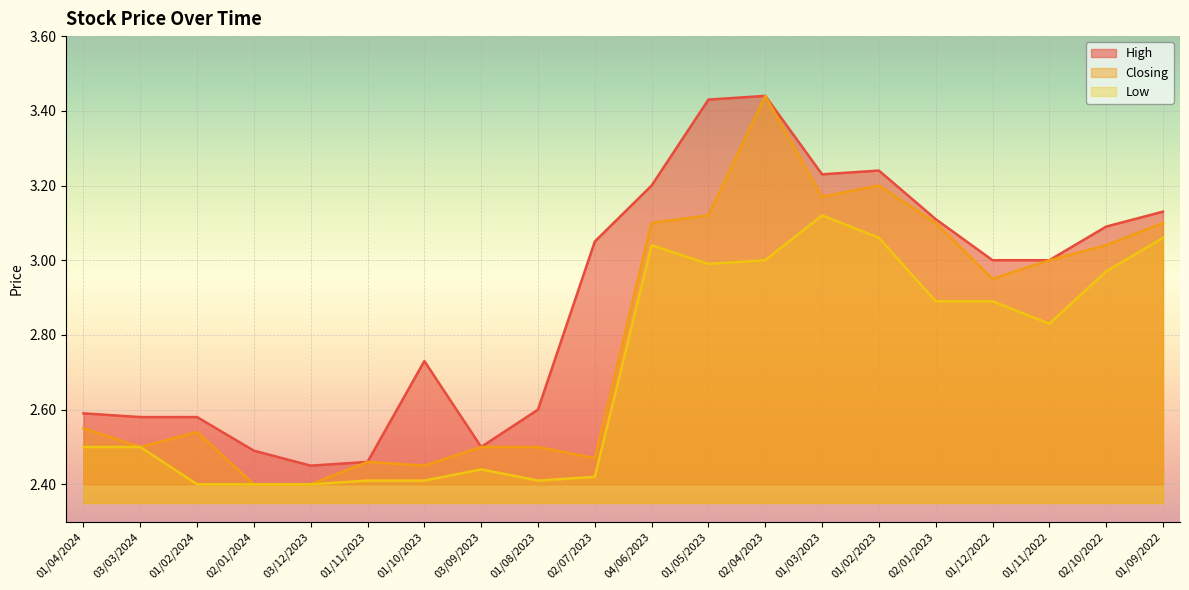

What is the average value of the High series?

2.9